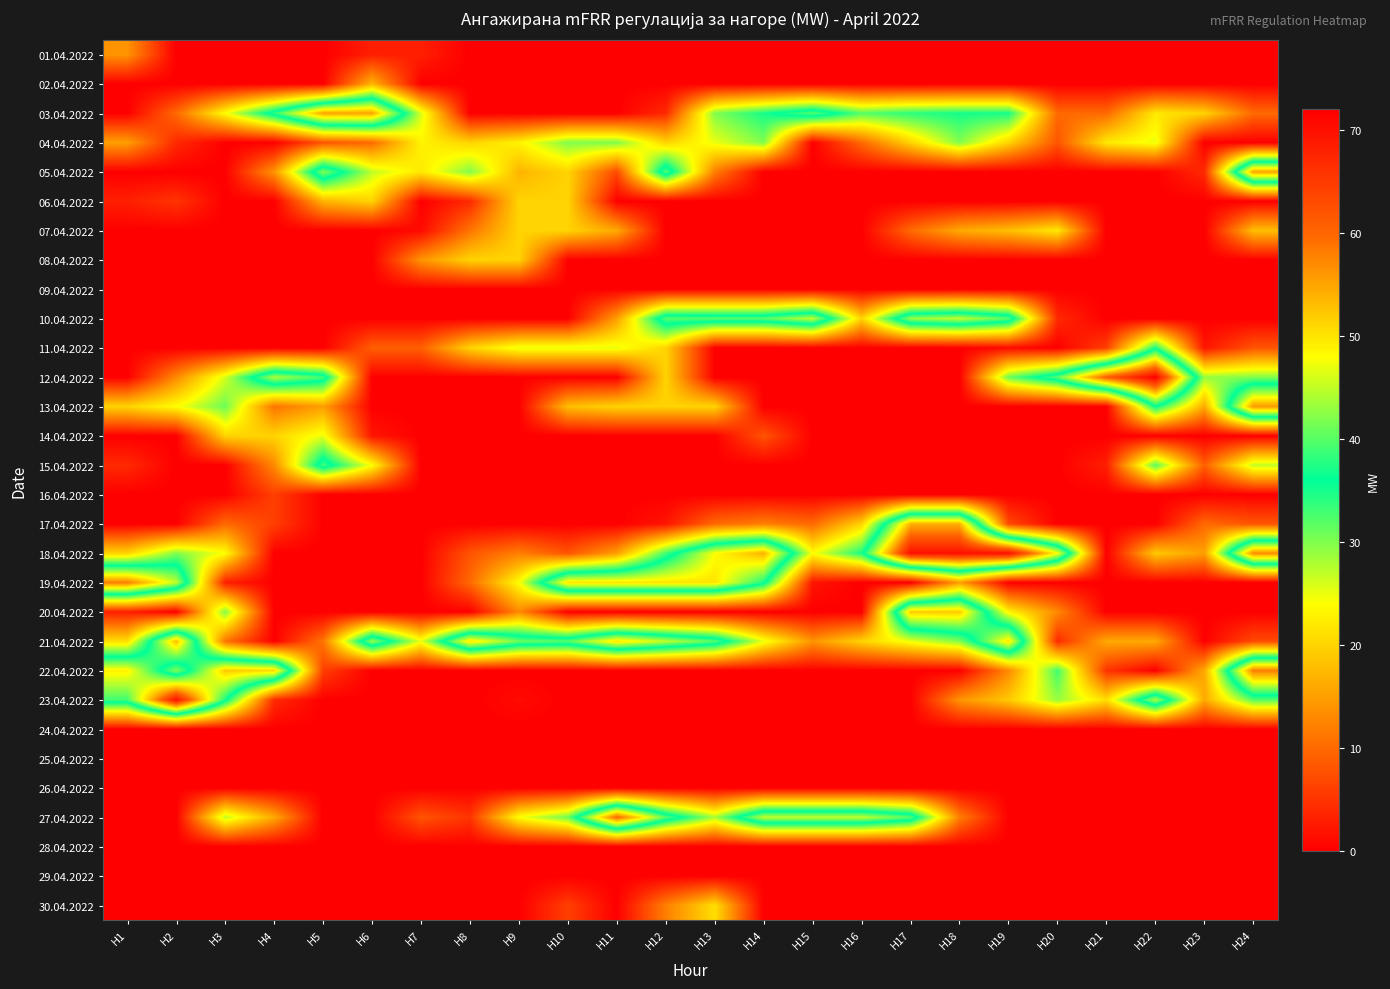

At how many categories does at least one series exceed 8?

24